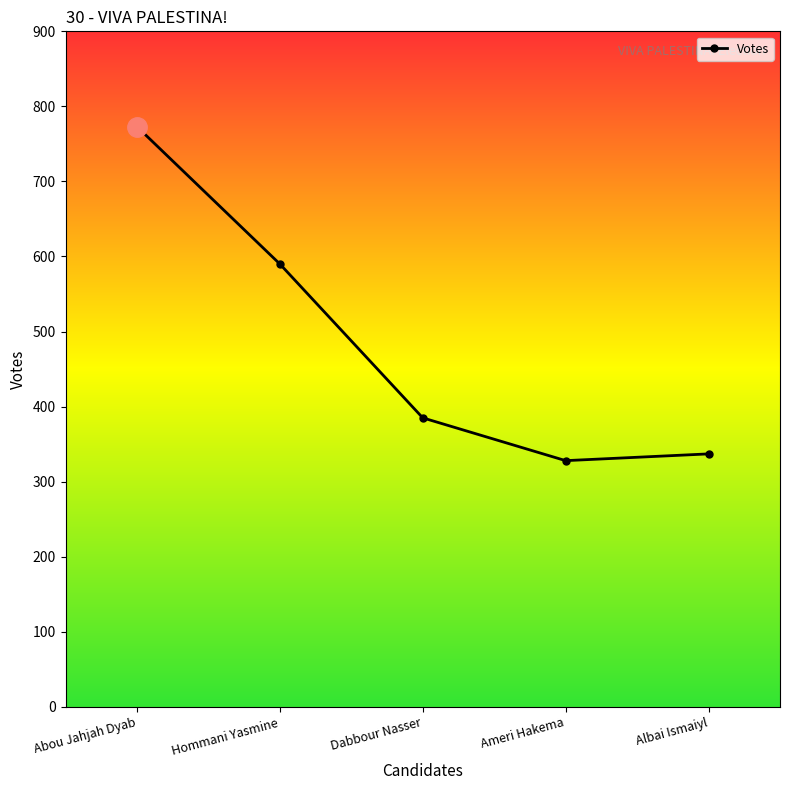

The chart shows a value of 773 at Abou Jahjah Dyab. True or false?

True